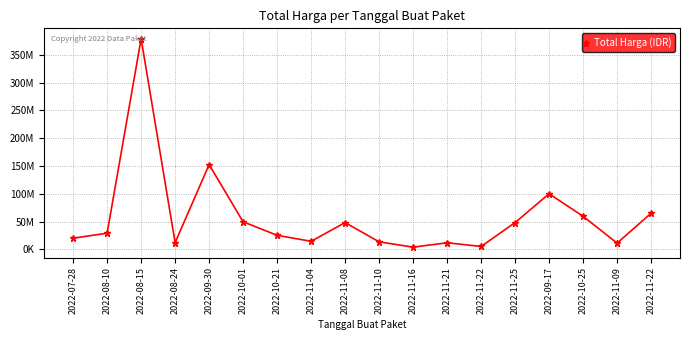

Reading left to right, extract all data points from this chart.

19950000	29000000	379075000	12000000	152477000	49478000	25200000	14400000	48140000	13442000	3825000	11800000	5093000	48140000	100000000	59375000	11100000	65000000